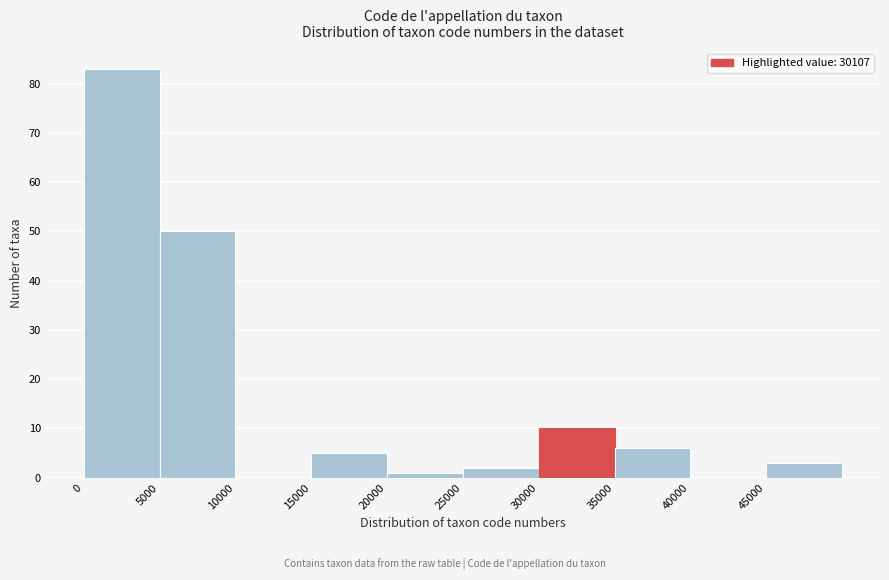

What is the height of the bar covering 35000 to 40000 on the x-axis? The values are not printed on the chart, so give them approximately, as read against the axis.

6